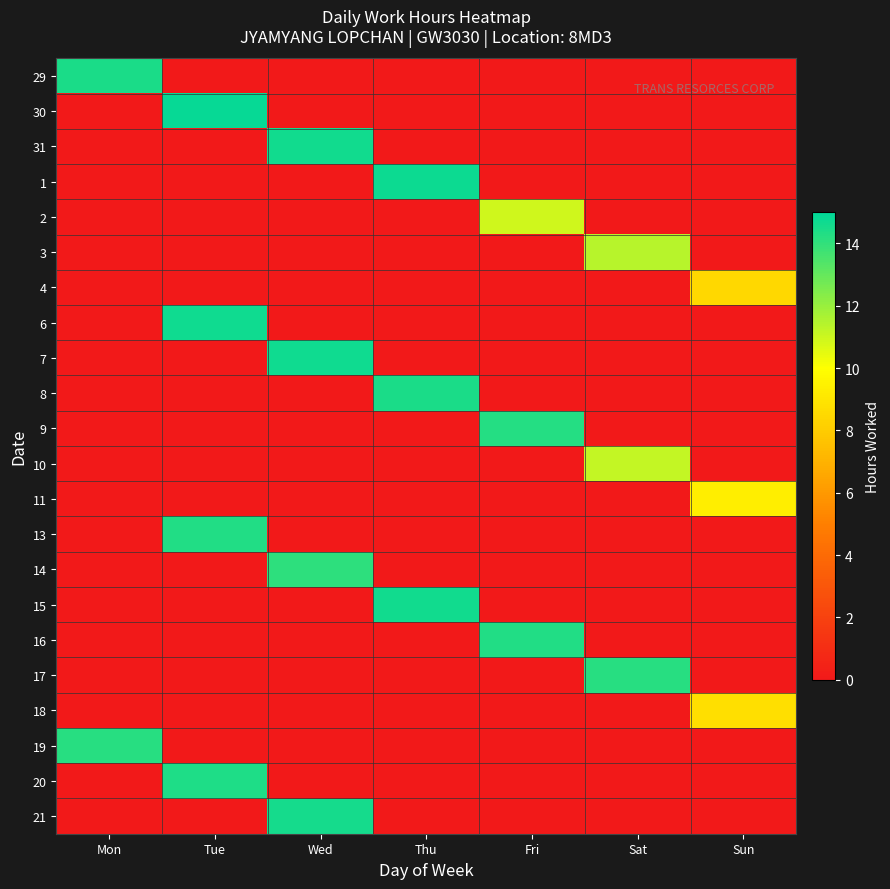

Which category has the highest value across all series?

Tue